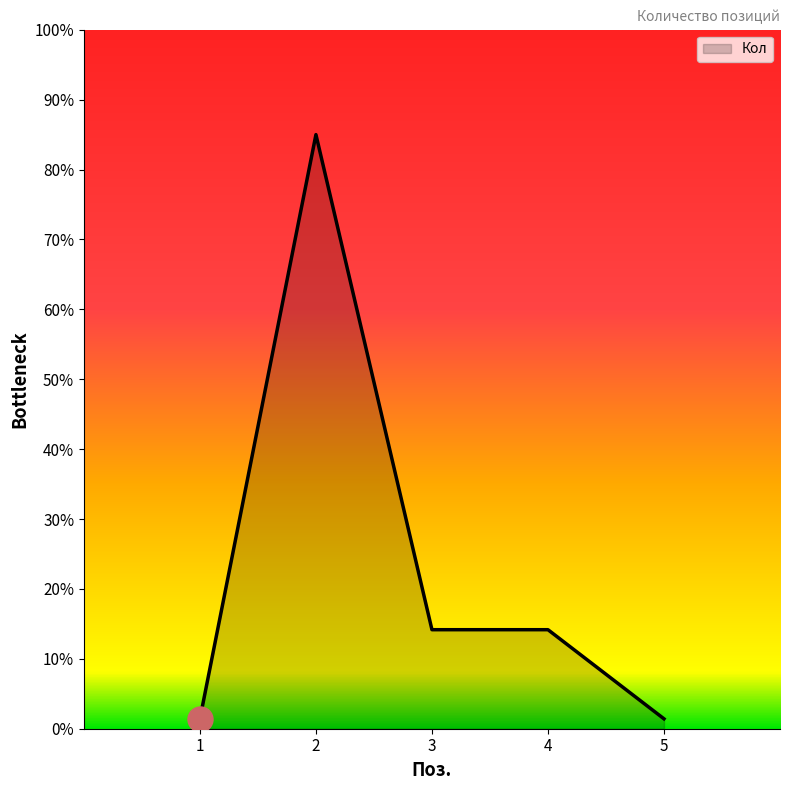

True or false: the data has more than 2 interior local peaks.

False